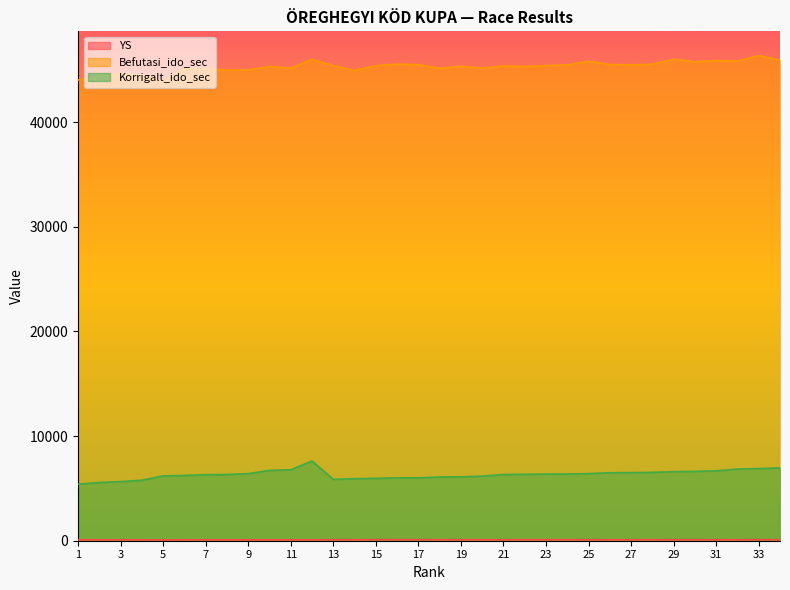

How many lines are shown in the chart?

3